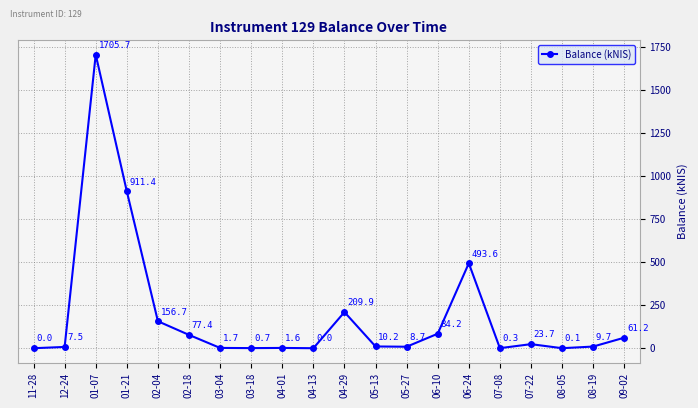

What value does the data have at 01-21?

911.4